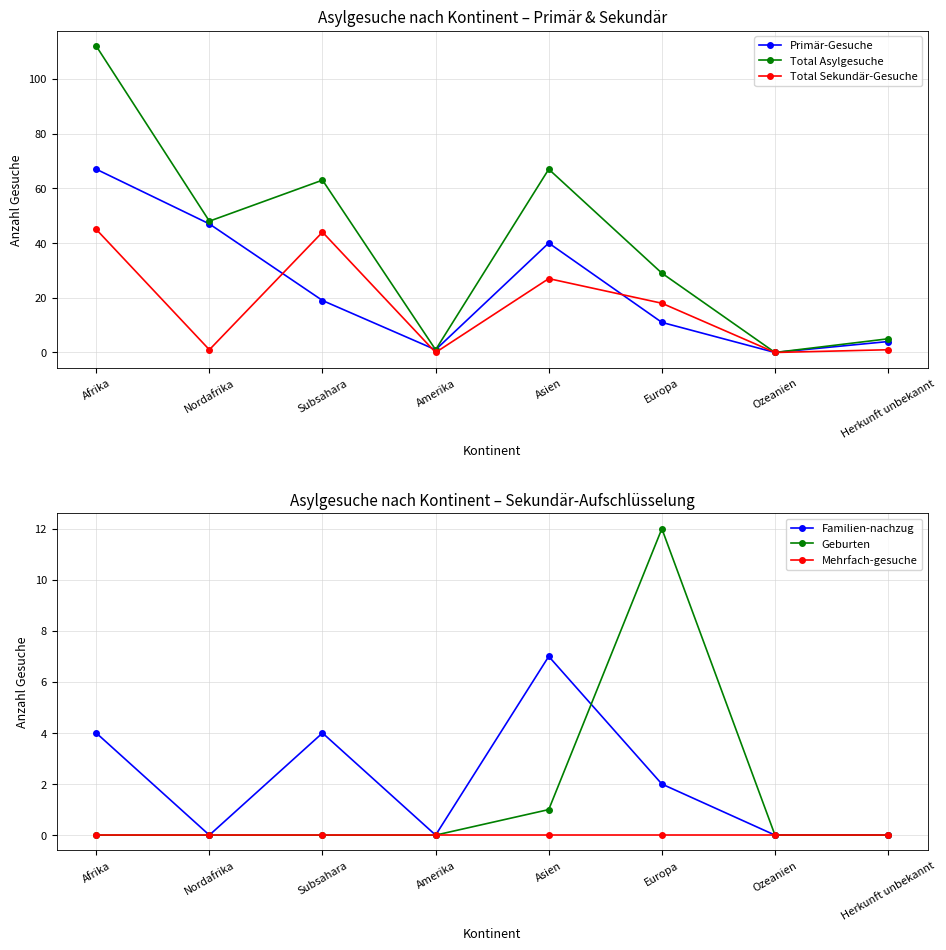

What is the spread (max minus min) of values at Nordafrika?

48